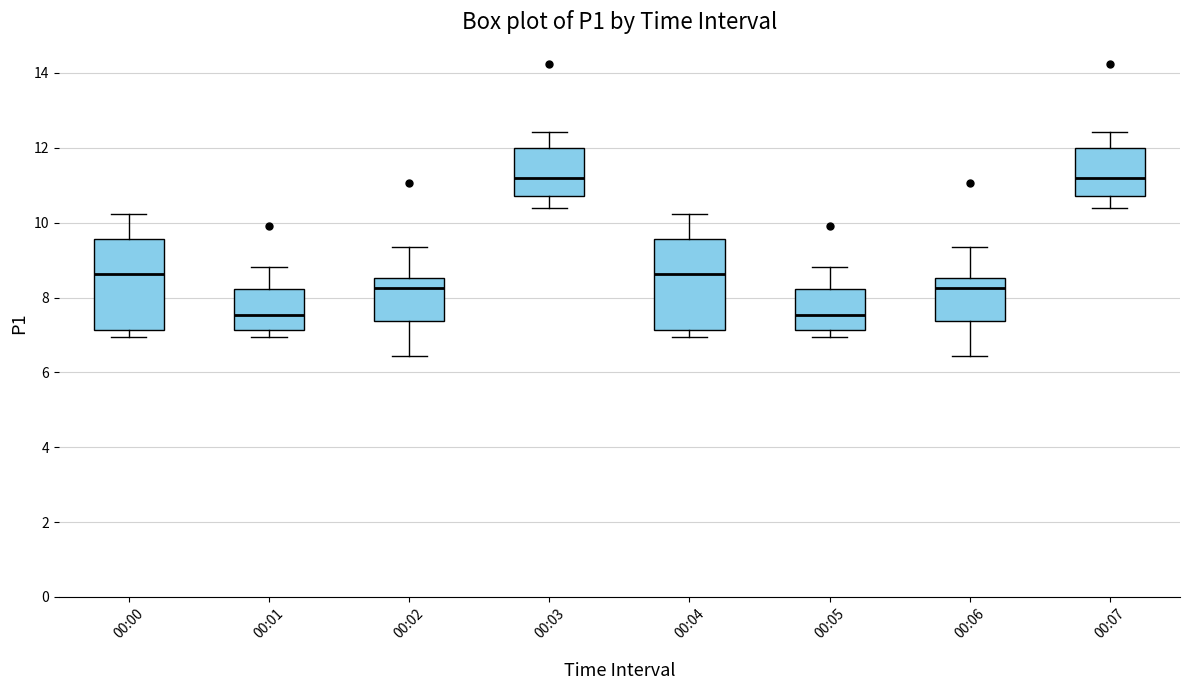

Reading left to right, transcribe this box plot: for each box, give where its median line is, the range the box spans, and where its two whiskers end, as read against the y-axis. The values are not printed on the chart, so give them approximately, as read against the axis.

00:00: median 8.6, box 7.2 to 9.6, whiskers 7.0 to 10.2
00:01: median 7.6, box 7.2 to 8.2, whiskers 7.0 to 8.8
00:02: median 8.2, box 7.4 to 8.6, whiskers 6.4 to 9.4
00:03: median 11.2, box 10.8 to 12.0, whiskers 10.4 to 12.4
00:04: median 8.6, box 7.2 to 9.6, whiskers 7.0 to 10.2
00:05: median 7.6, box 7.2 to 8.2, whiskers 7.0 to 8.8
00:06: median 8.2, box 7.4 to 8.6, whiskers 6.4 to 9.4
00:07: median 11.2, box 10.8 to 12.0, whiskers 10.4 to 12.4